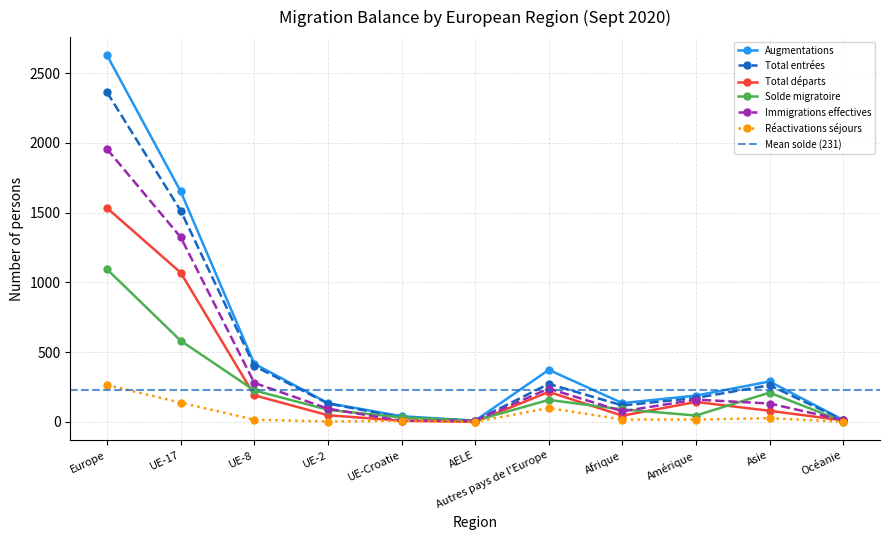

What is the label of the 1st point from the left?

Europe